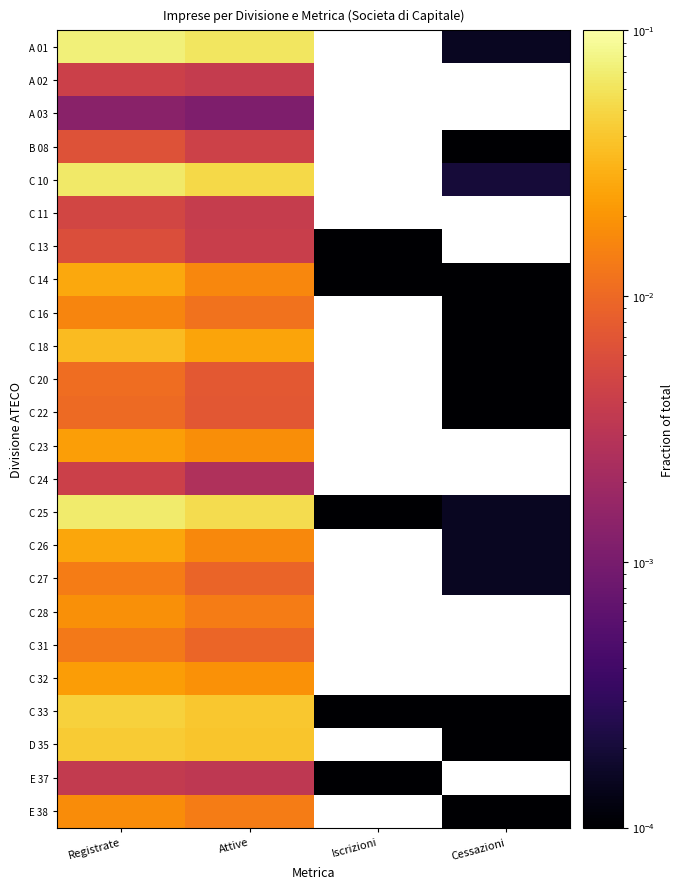

Is the value of A 03 at Cessazioni greater than the value of D 35 at Iscrizioni?

No